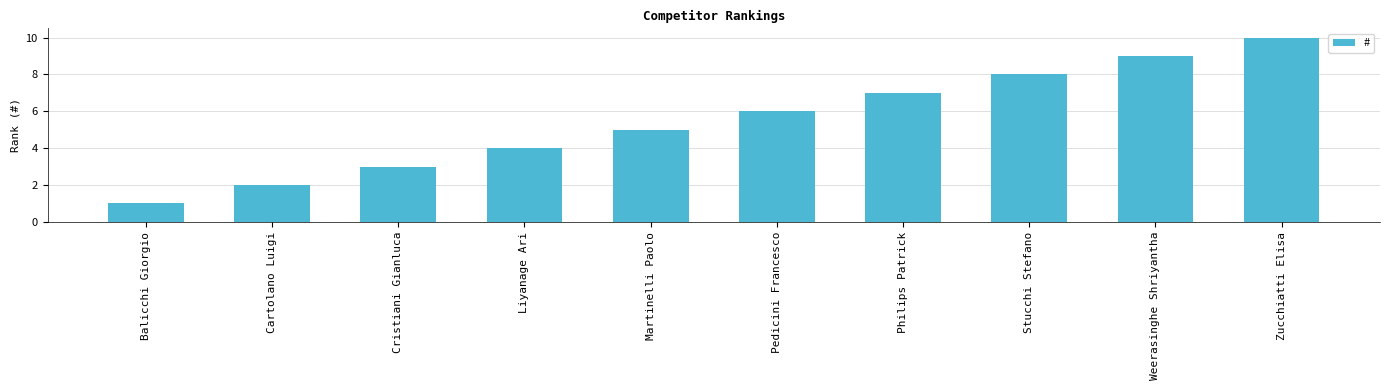

Count the values in the range 3 to 8.

6